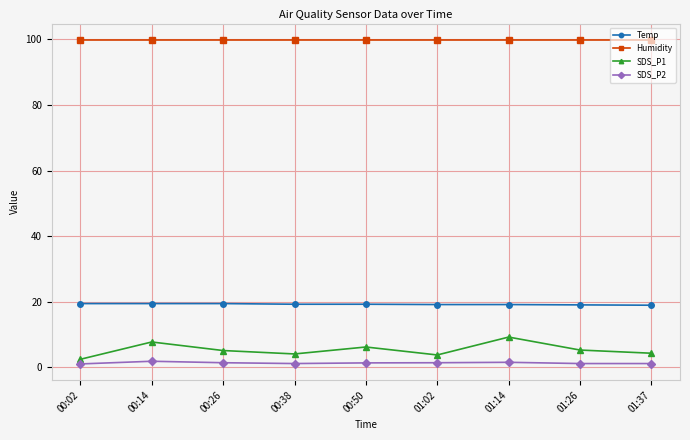

What is the value of the Temp point at the 3rd from the left?

19.4